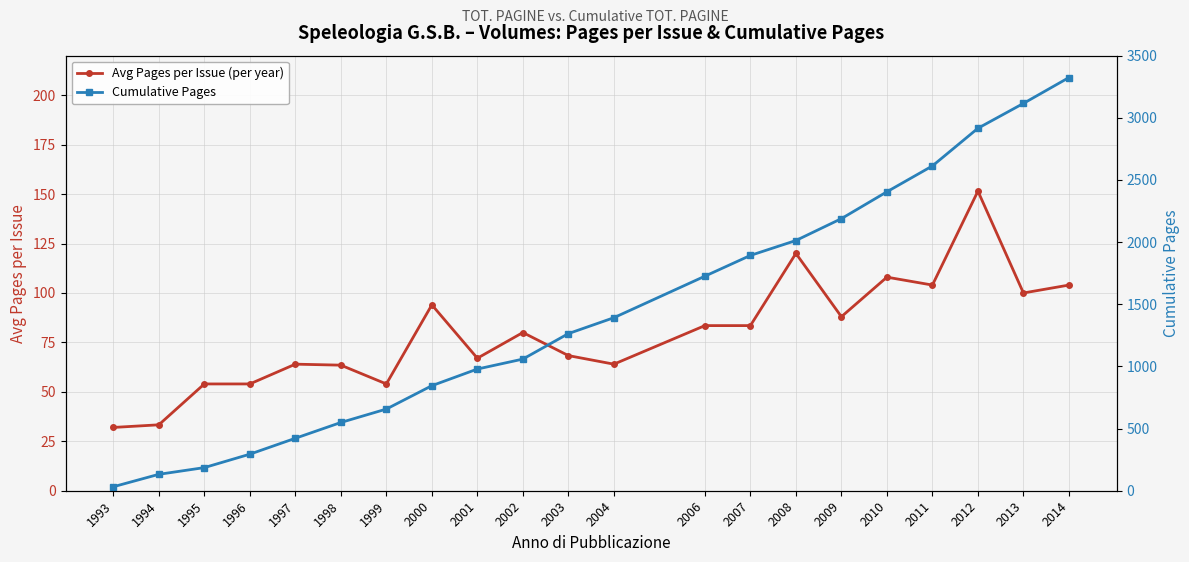

What is the lowest value of the Cumulative Pages series?

32.0